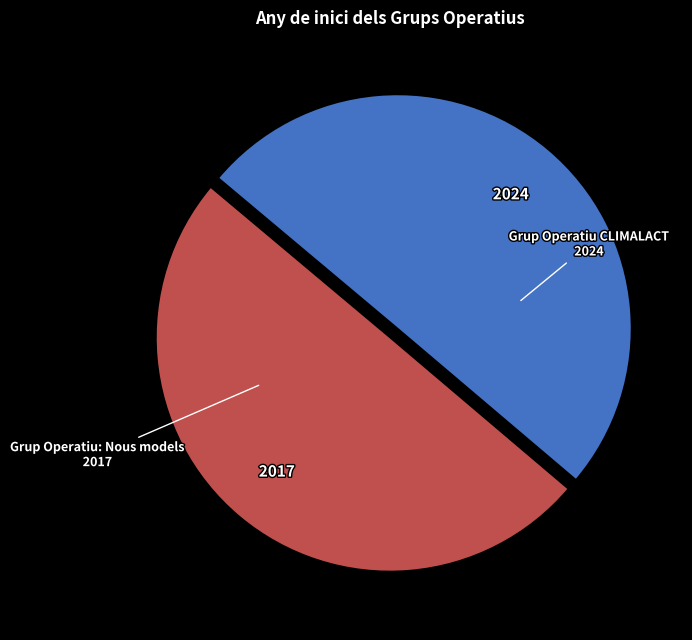

True or false: Grup Operatiu: Nous models accounts for 64% of the total.

False